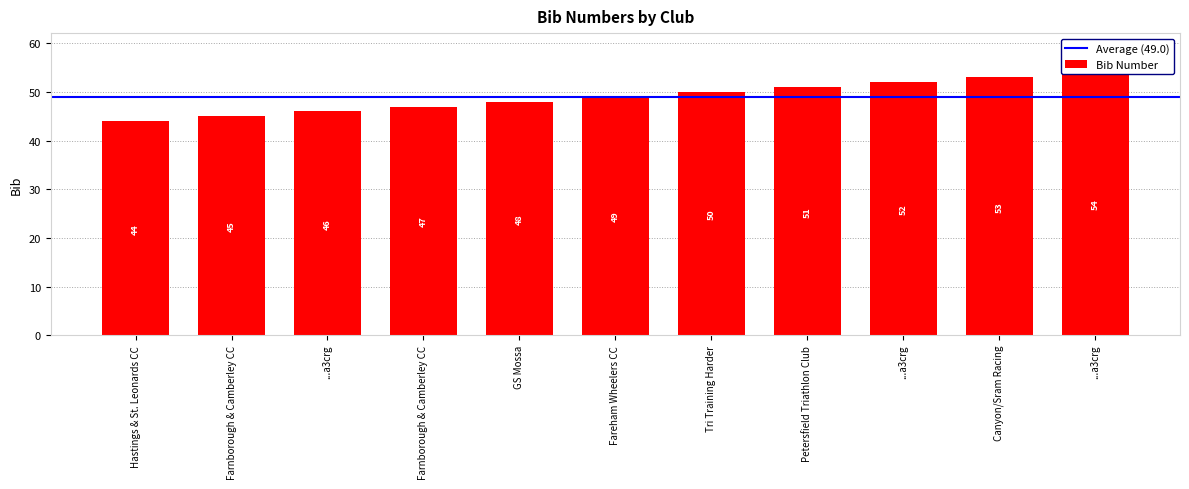

Where does the data first go above 49?

Tri Training Harder